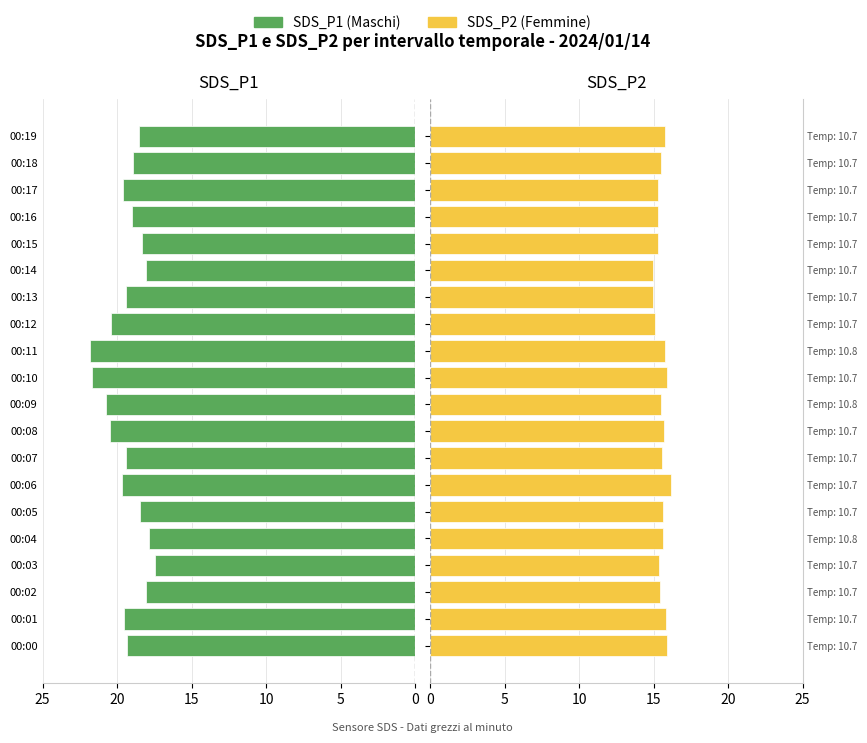

What are all the series names shown in the legend?

SDS_P1 (Maschi), SDS_P2 (Femmine)